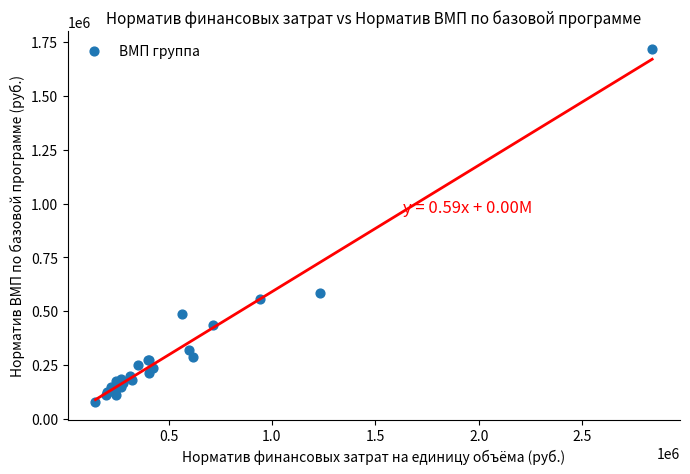

What Y value in the scatter plot is closest to 898424?

582692